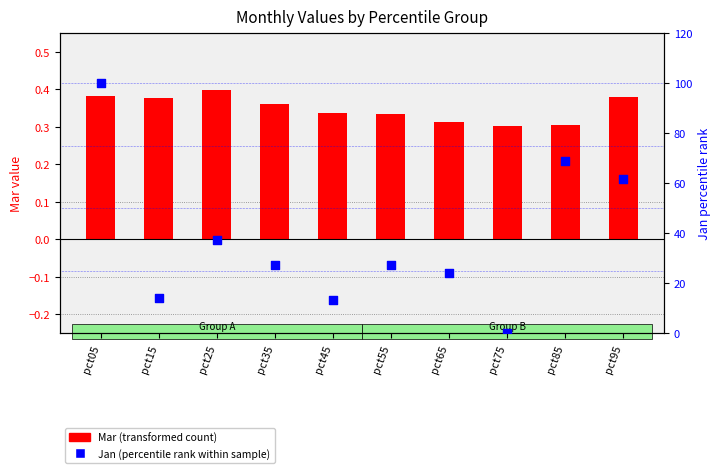

Which series reaches the minimum Y coordinate?

Jan (percentile rank)